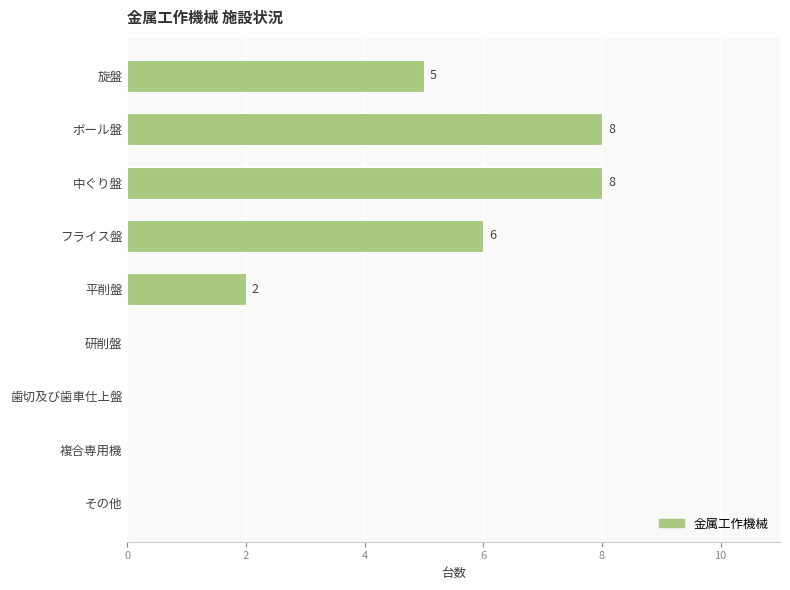

Reading bottom to top, what are all the values shown in this chart?

その他=0	複合専用機=0	歯切及び歯車仕上盤=0	研削盤=0	平削盤=2	フライス盤=6	中ぐり盤=8	ボール盤=8	旋盤=5